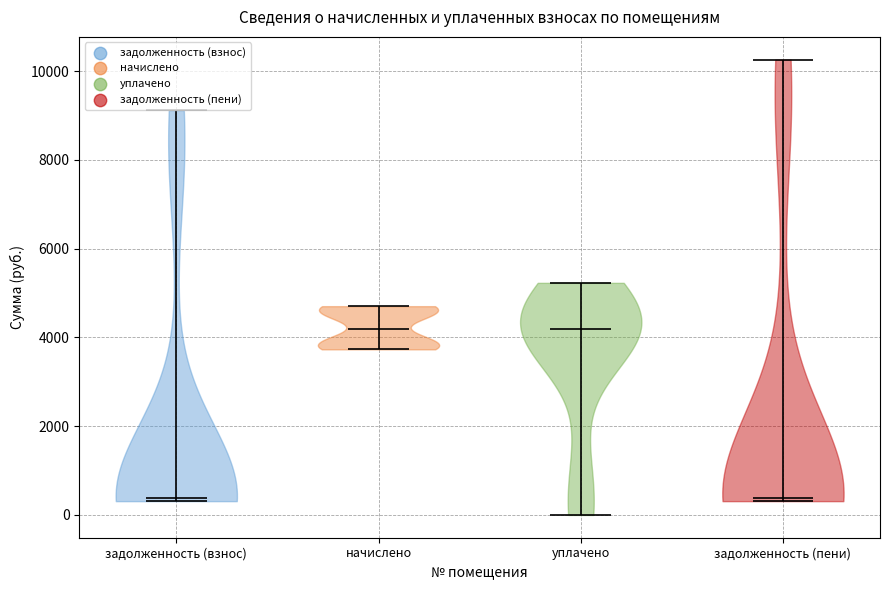

Reading left to right, read every violin against the y-axis: where its median line is, and the lowest and highest points it reaches. The values are not printed on the chart, so give them approximately, as read against the axis.

задолженность (взнос): median line 400, lowest point 400, highest point 9200
начислено: median line 4200, lowest point 3800, highest point 4800
уплачено: median line 4200, lowest point 0, highest point 5200
задолженность (пени): median line 400, lowest point 400, highest point 10200